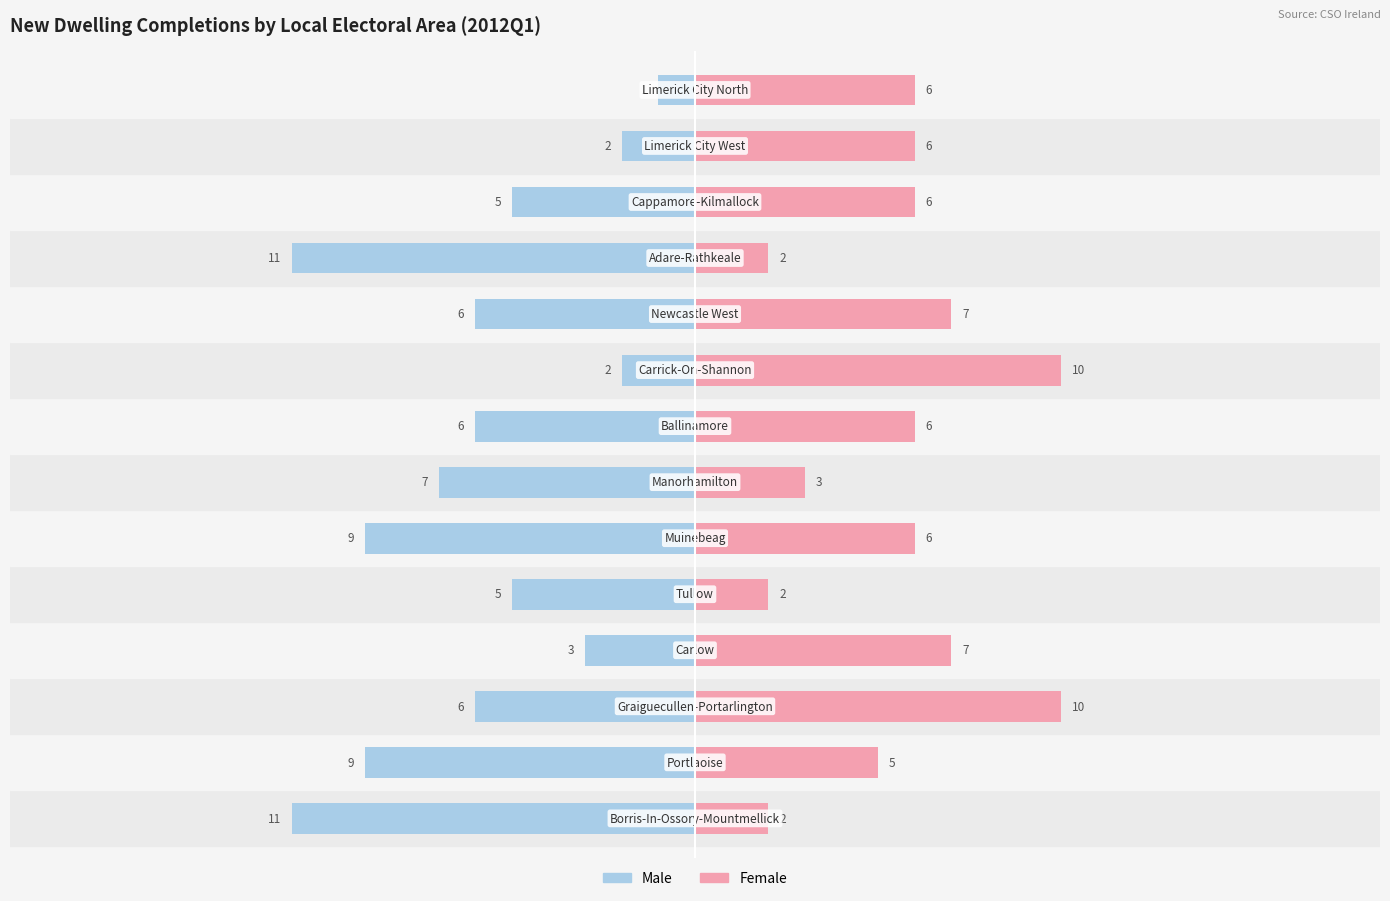

Reading left to right, transcribe all the data shown in this chart.

Female: 2	5	10	7	2	6	3	6	10	7	2	6	6	6
Male: -11	-9	-6	-3	-5	-9	-7	-6	-2	-6	-11	-5	-2	-1